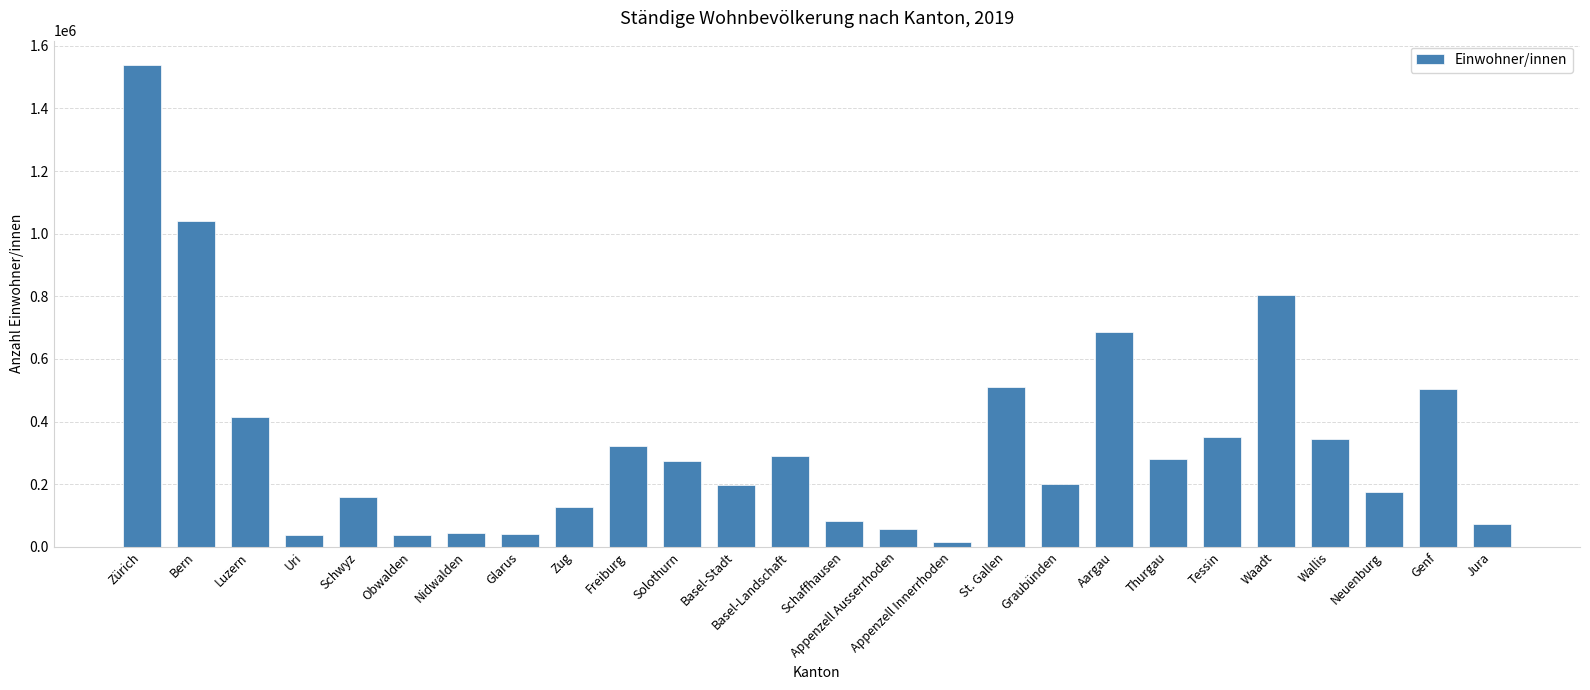

How many data points are less than 275247?

13